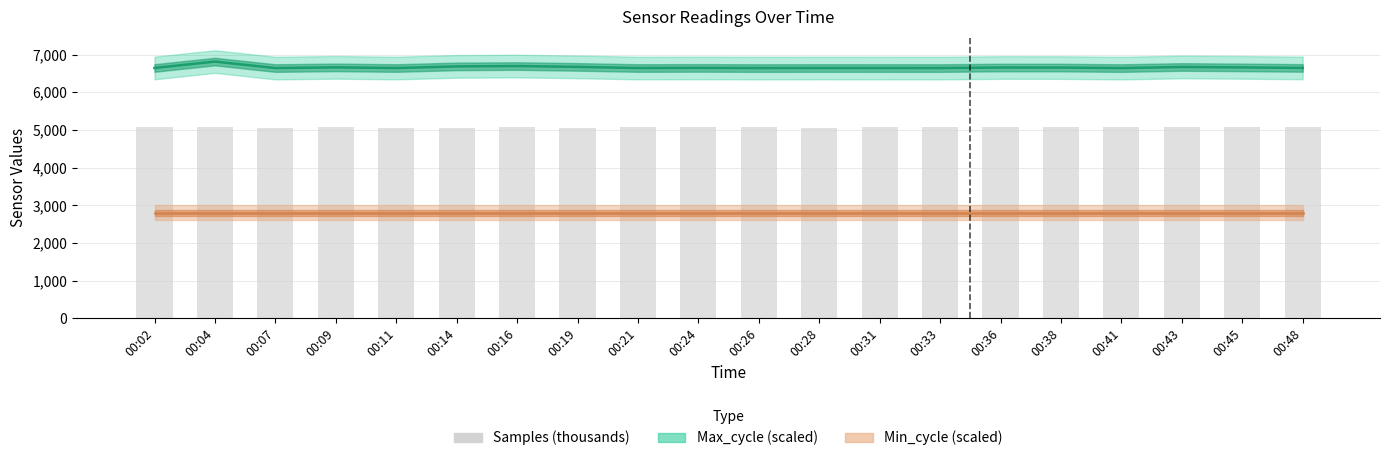

Are the bars horizontal?

No